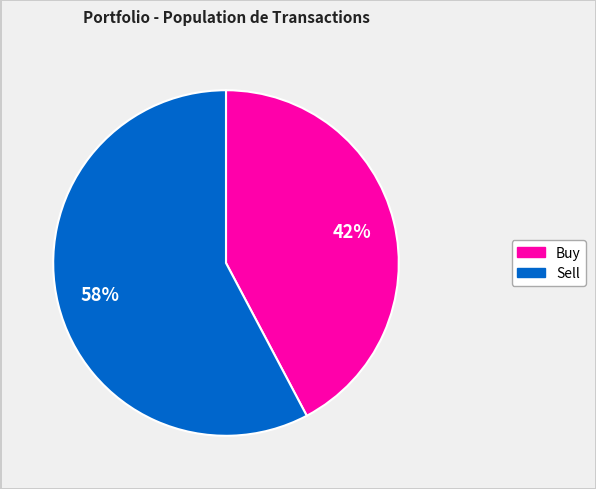

To the nearest percent, what is the average slice percentage?

50%